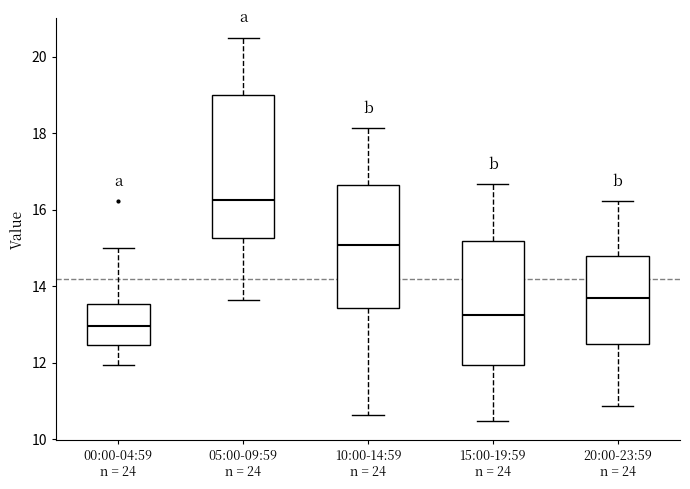

Where is the lower edge of the box for 00:00-04:59 n = 24 on the y-axis? The values are not printed on the chart, so give them approximately, as read against the axis.

12.4